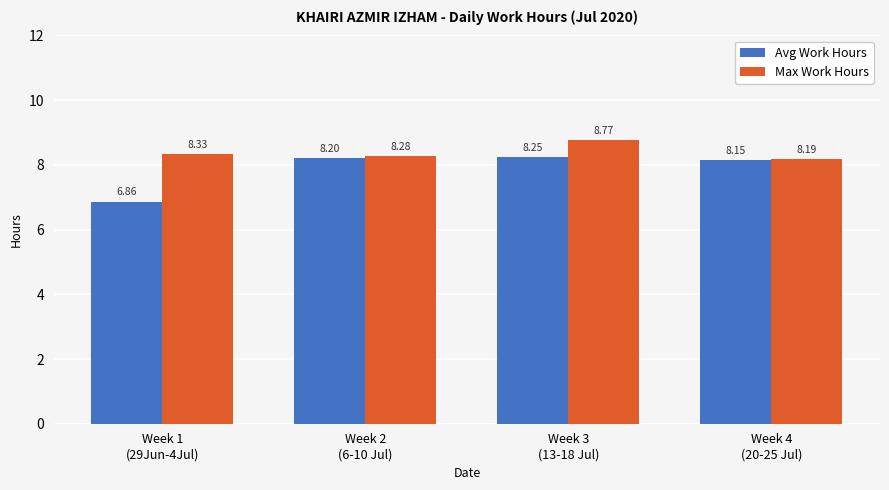

At which category is the sum across all series the highest?

Week 3
(13-18 Jul)